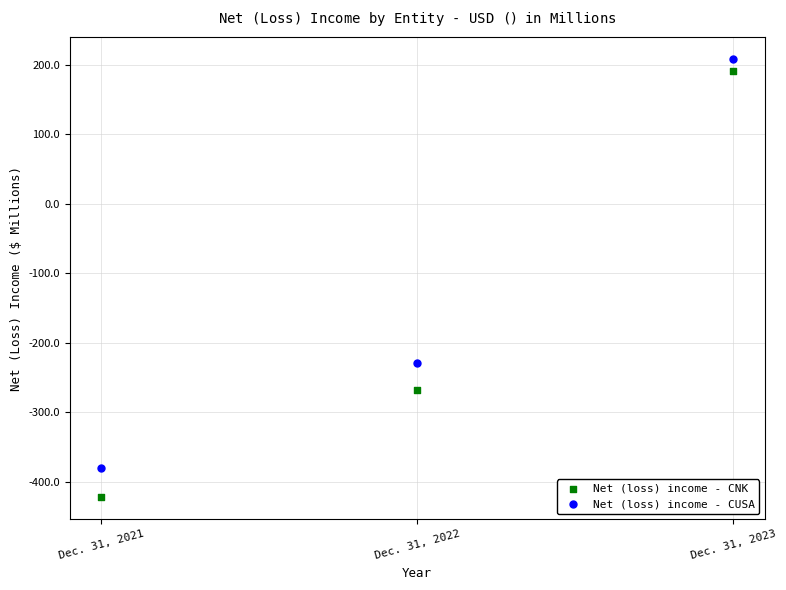

Which series has the widest spread of Y values?

Net (loss) income - CNK